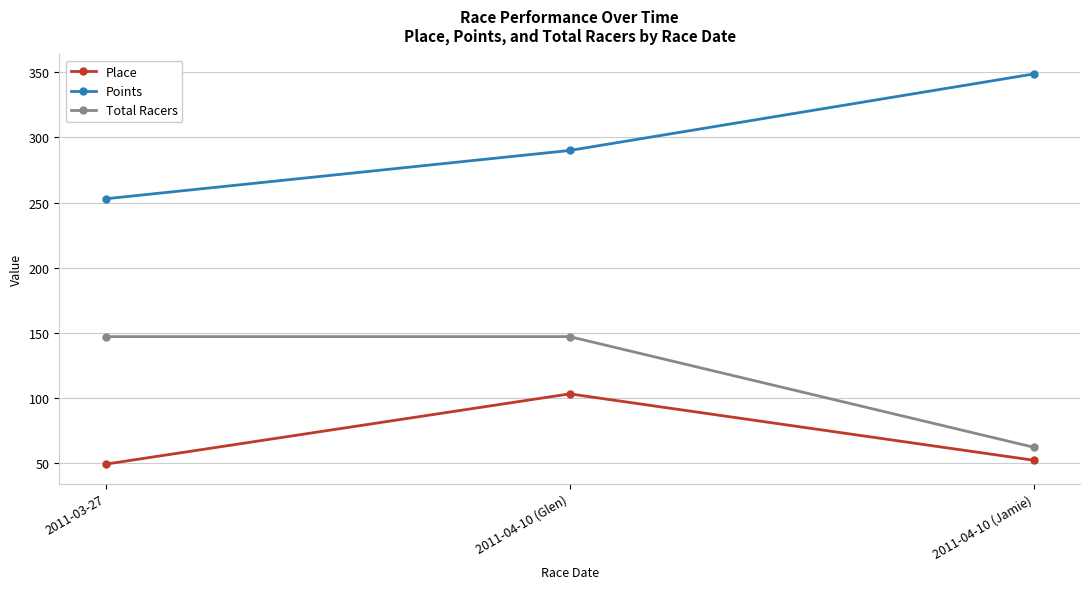

The value of Place at 2011-04-10 (Glen) is 147.4. True or false?

False